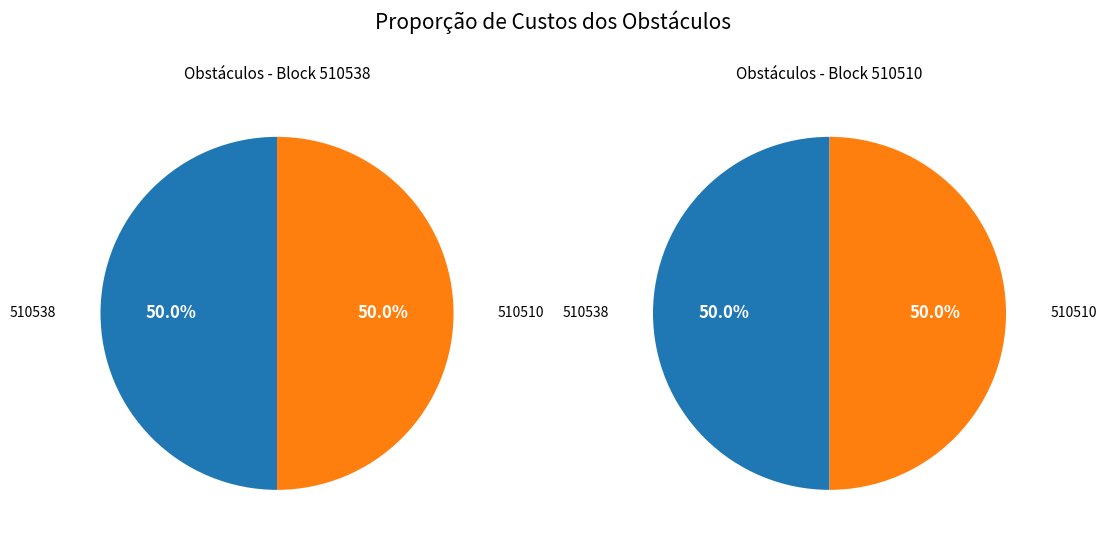

Rank the categories by value from highest to lowest.

510538, 510510